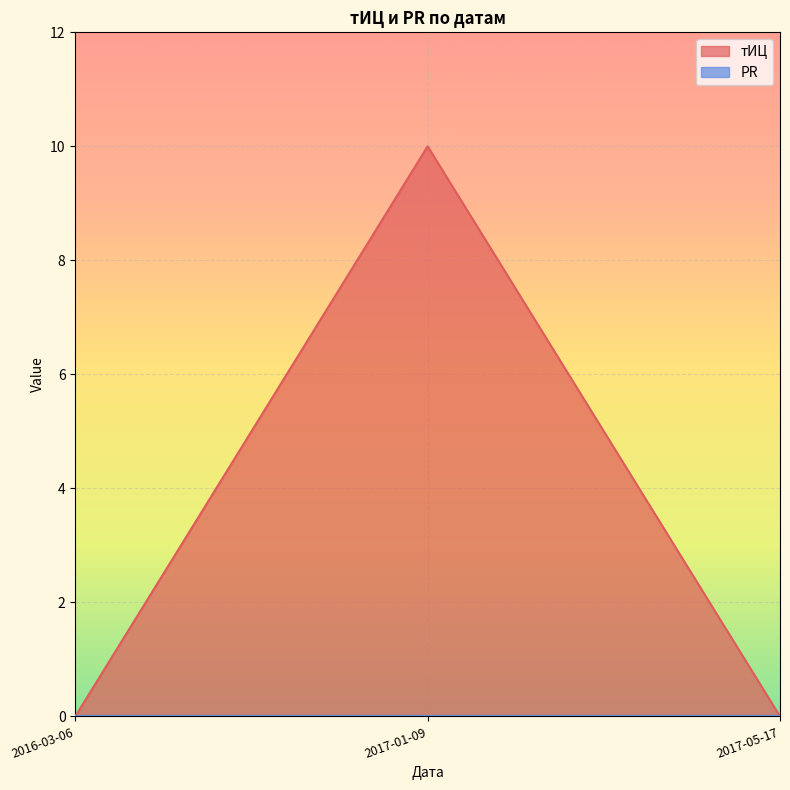

How many lines are shown in the chart?

2